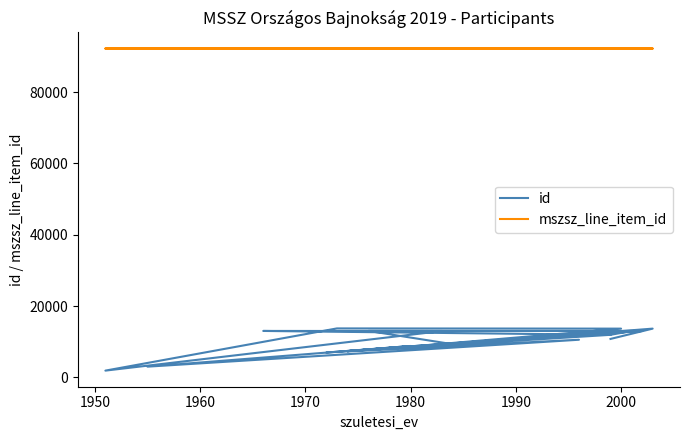

Does the chart display data point markers on the line(s)?

No